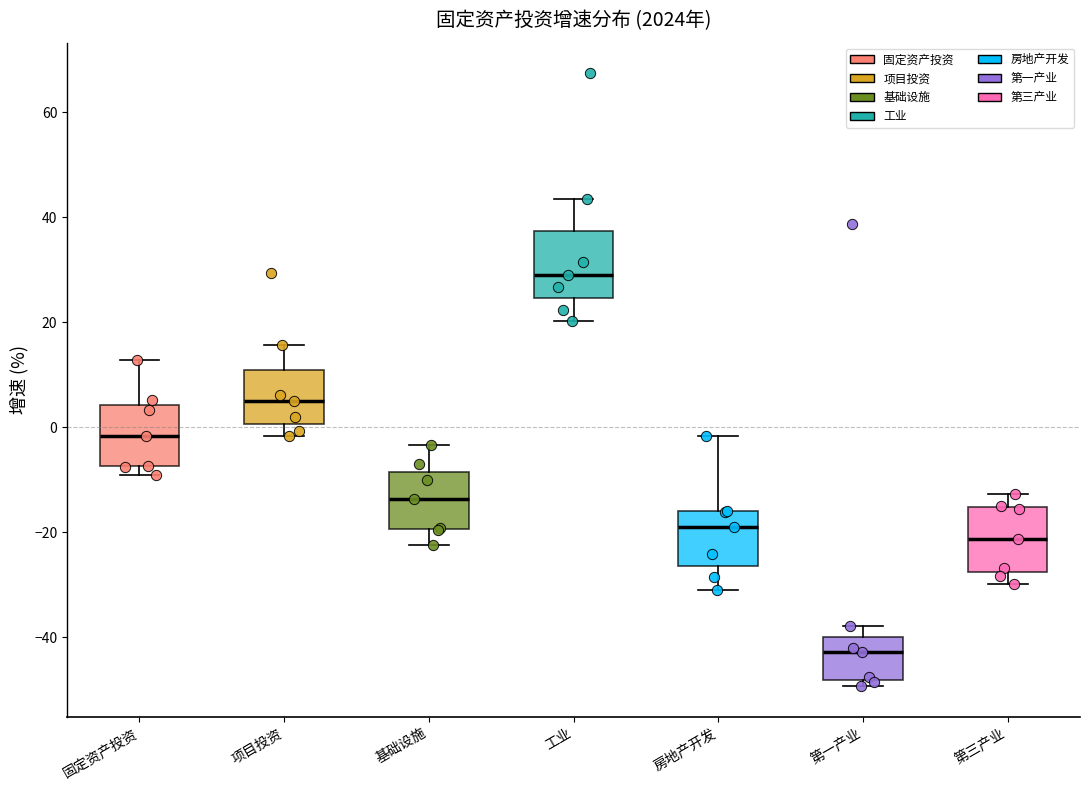

Where is the upper edge of the box for 基础设施 on the y-axis? The values are not printed on the chart, so give them approximately, as read against the axis.

-8